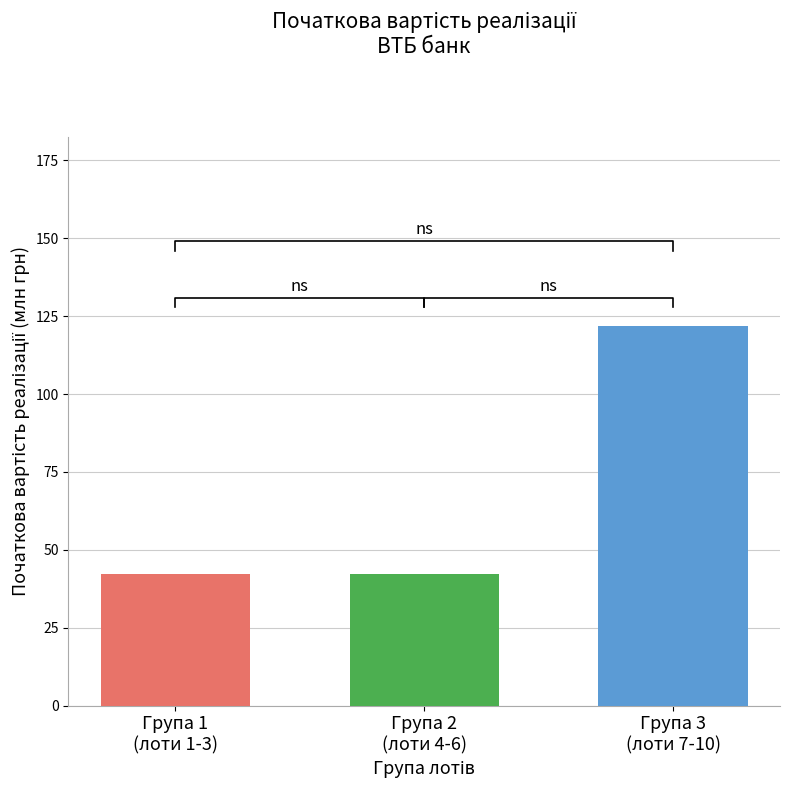

What is the change in value from Група 2
(лоти 4-6) to Група 3
(лоти 7-10)?

+79.5